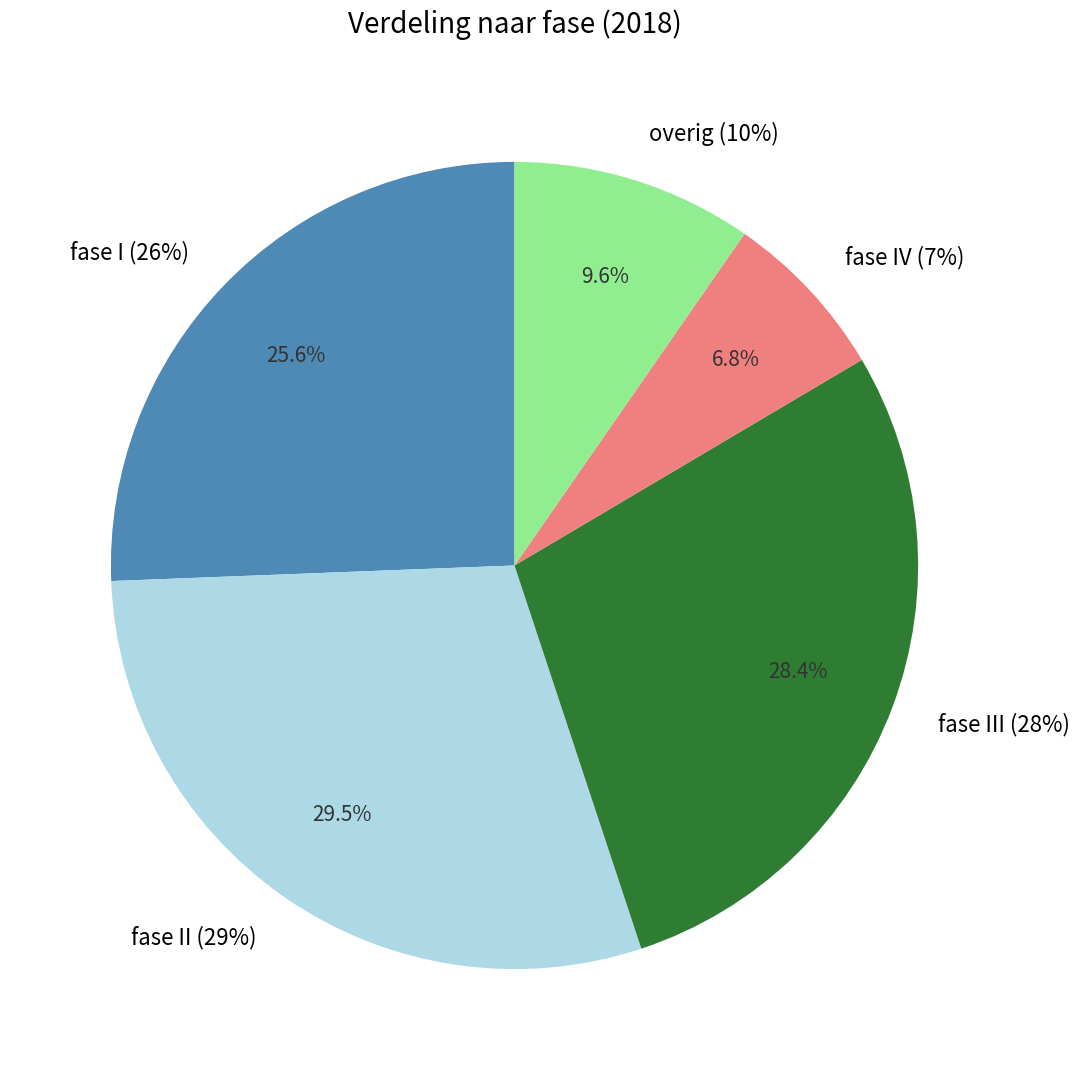

Between overig (10%) and fase III (28%), which is larger?

fase III (28%)